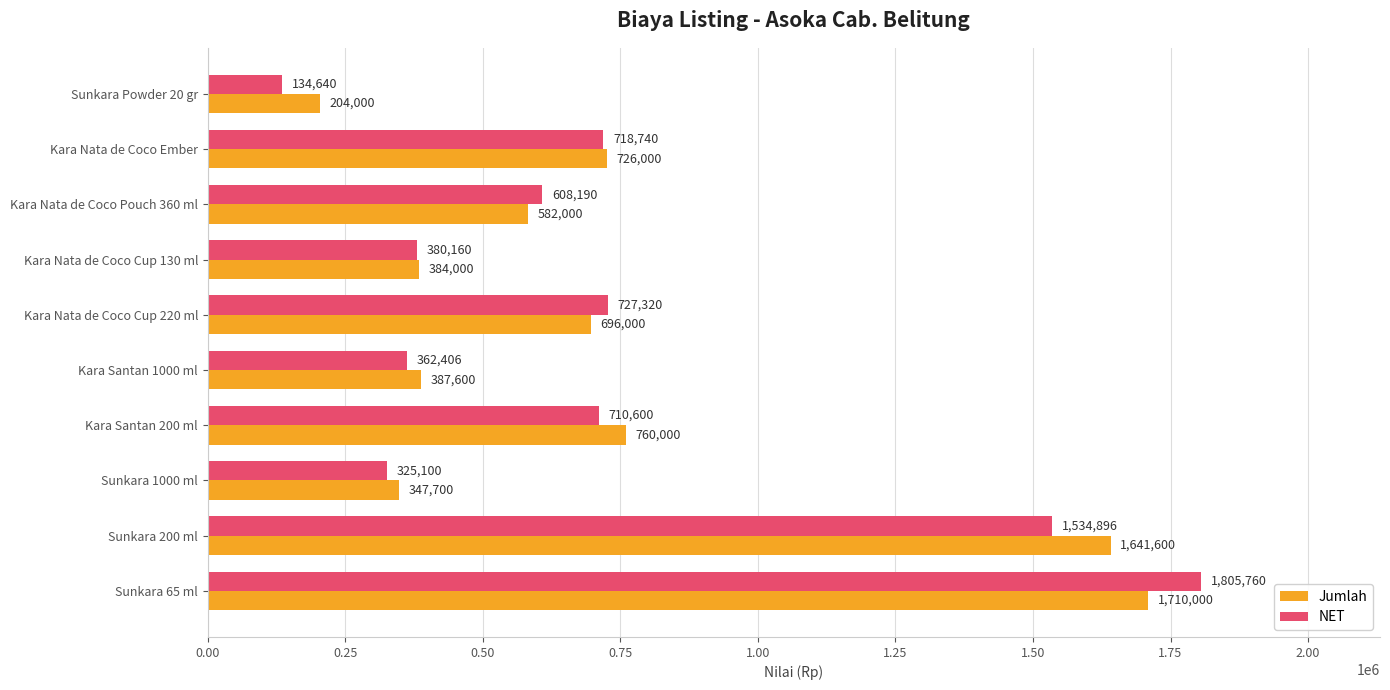

What is the sum of all Jumlah values?

7438900.0